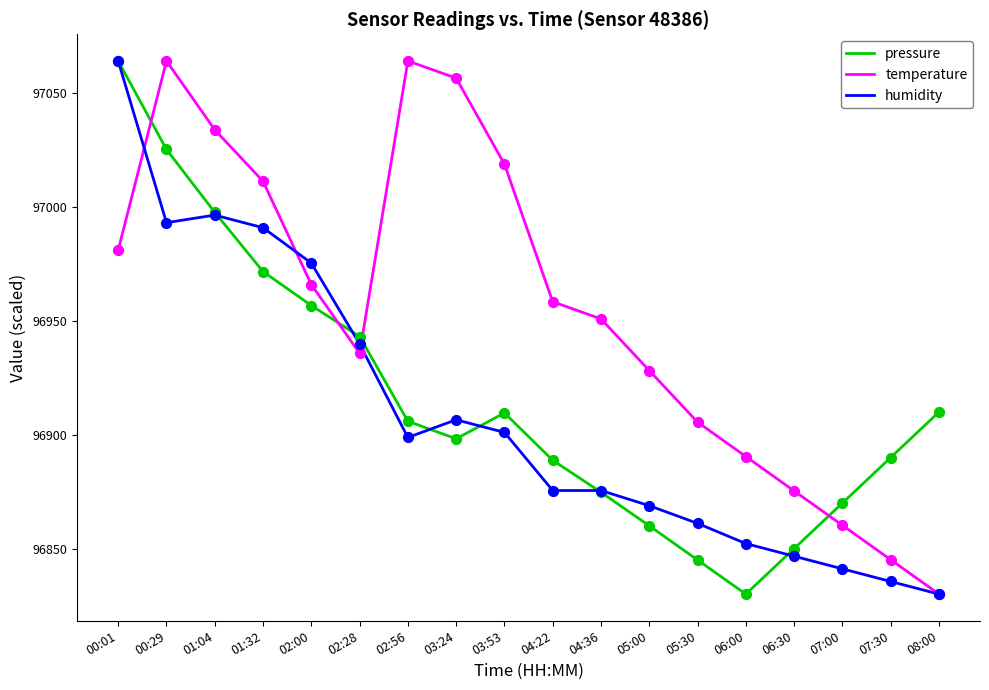

What is the total value across all series at 04:22?

290722.8